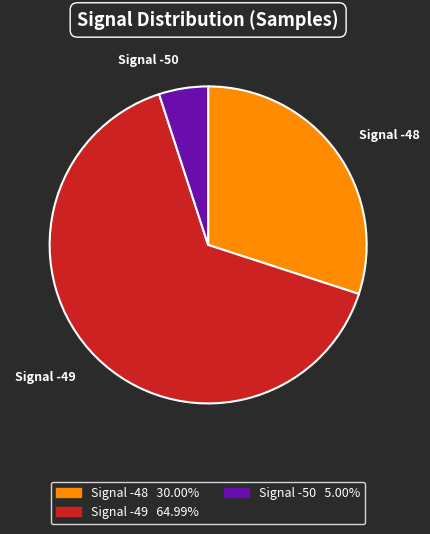

How many segments does this pie chart have?

3